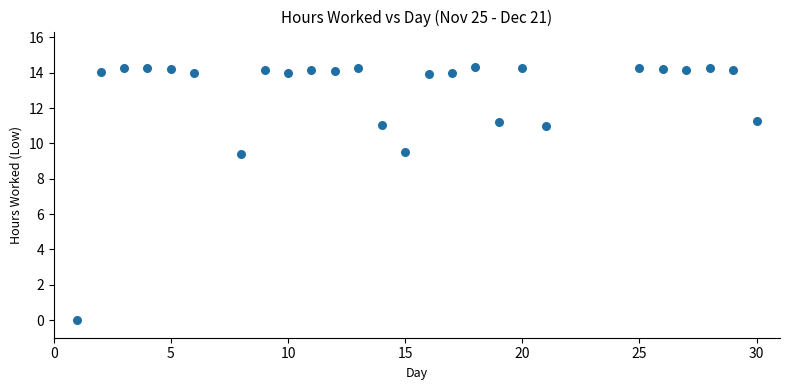

What is the range of Y values (max minus min)?

14.3